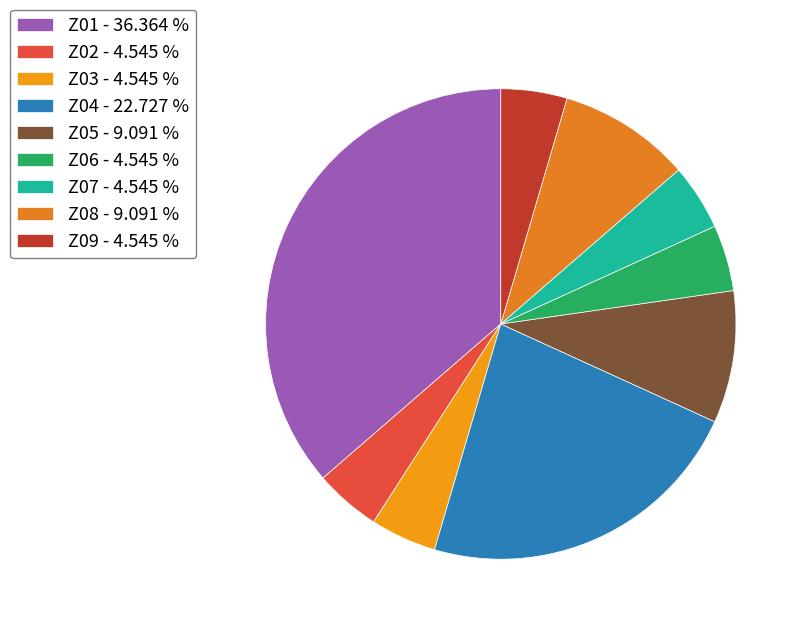

Count the number of slices in the pie.

9